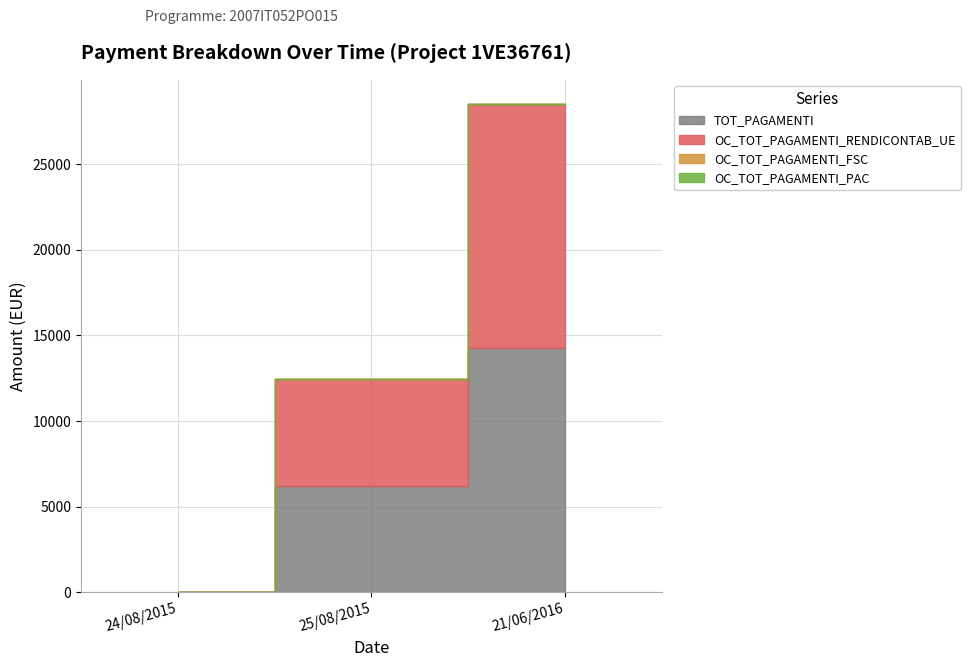

Where is OC_TOT_PAGAMENTI_FSC nearest to the value 0?

24/08/2015